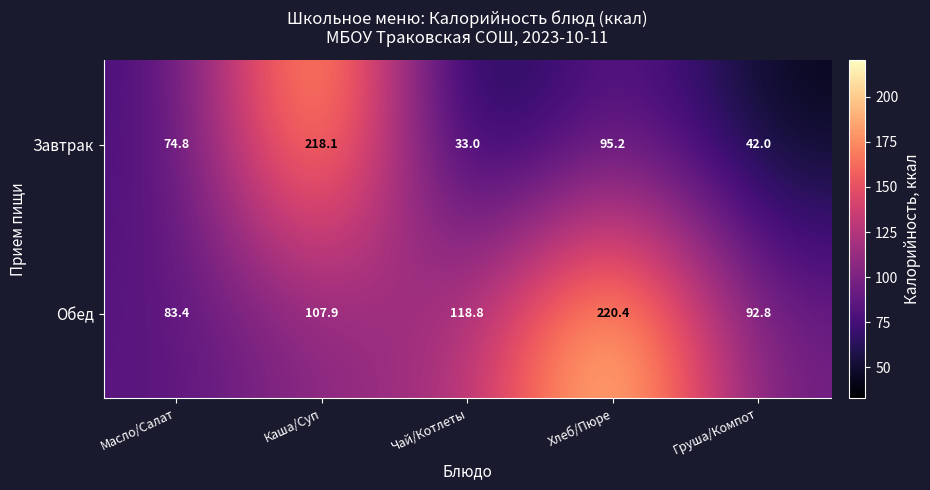

How many distinct data groups are displayed?

2